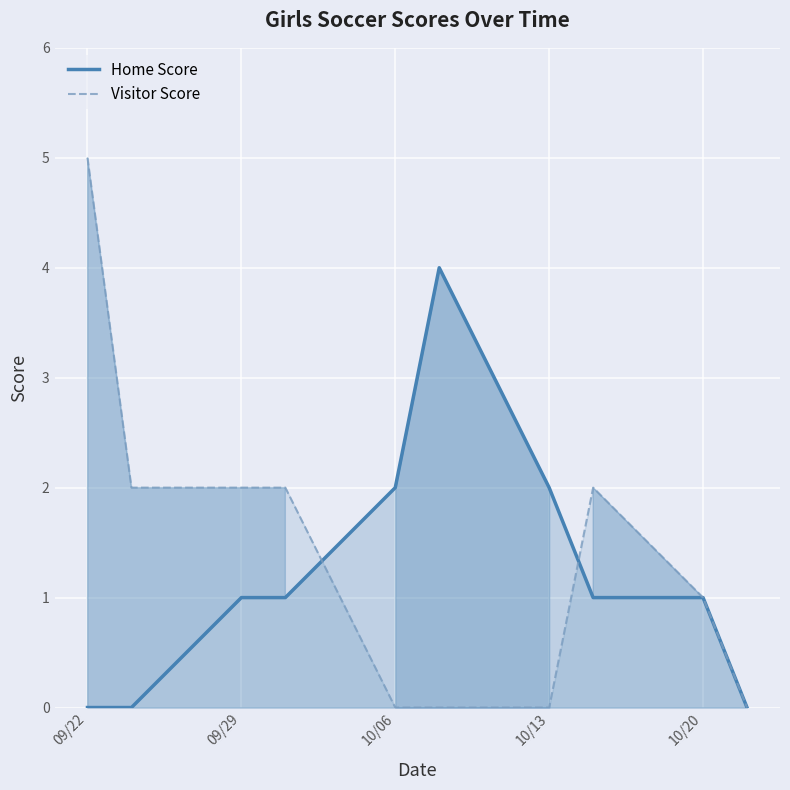

At 09/29, list the series in order from largest to smallest.

Visitor Score, Home Score